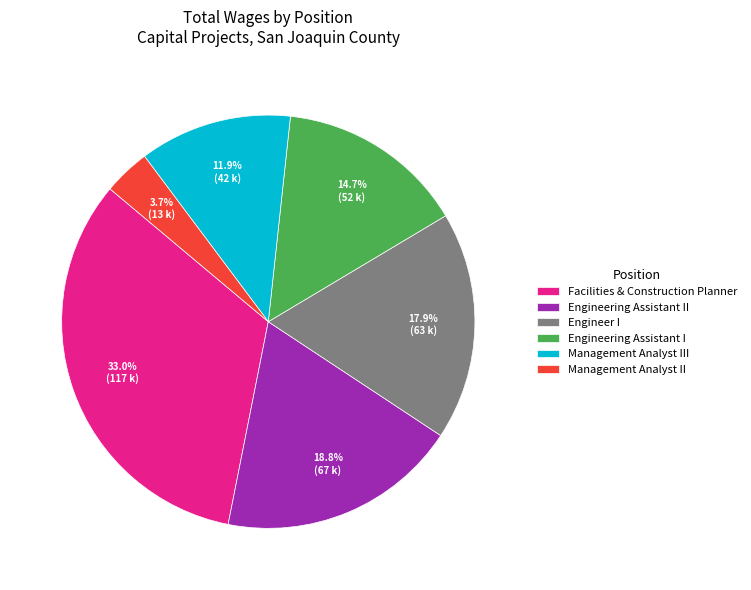

How many slices are in this pie chart?

6